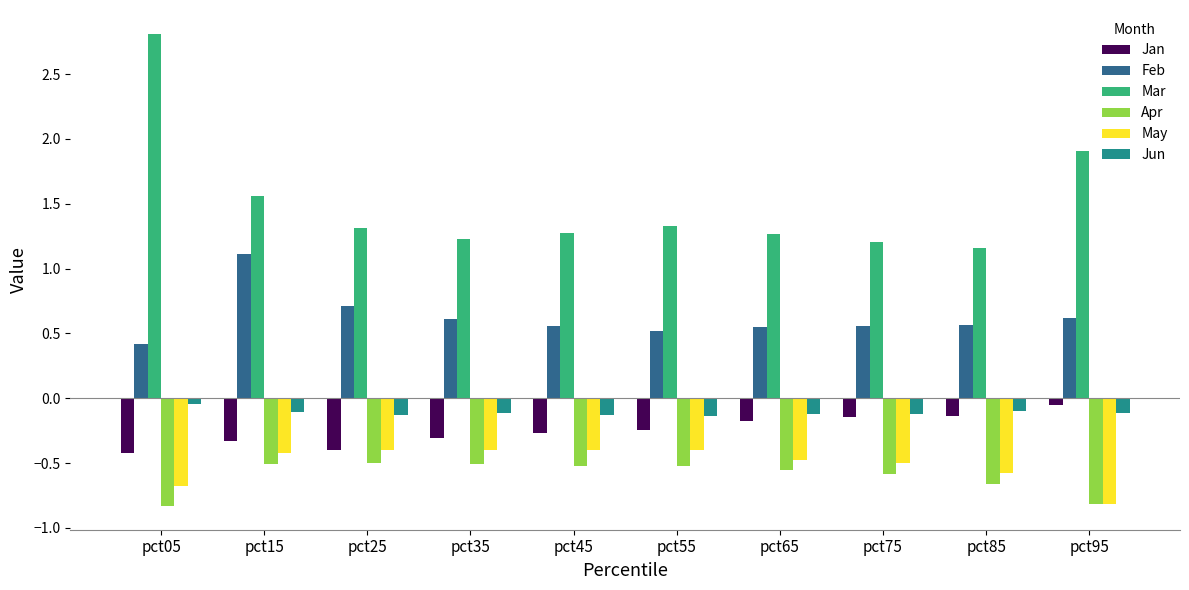

What is the sum of all Feb values?

6.2